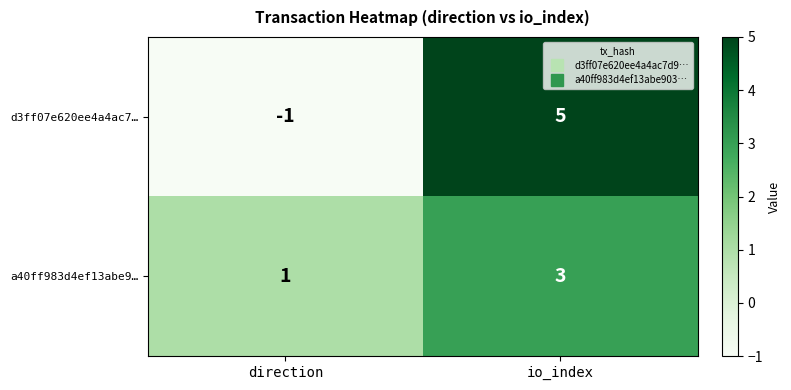

Reading left to right, extract all data points from this chart.

d3ff07e620ee4a4ac7…: -1	5
a40ff983d4ef13abe9…: 1	3